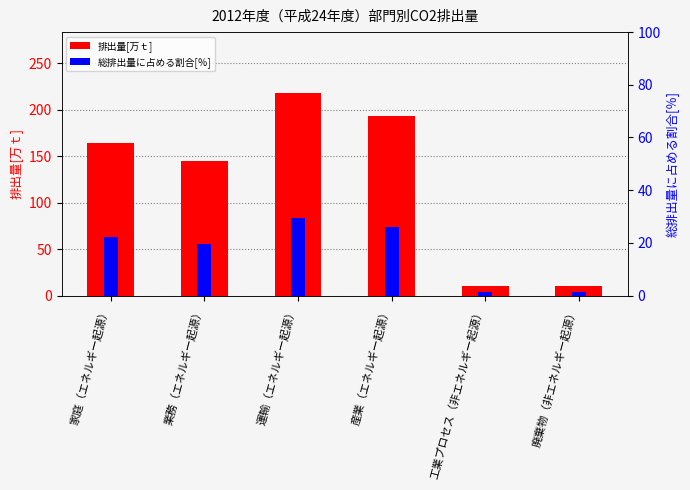

Reading left to right, list all the values displayed in this chart.

排出量[万ｔ]: 164.0	144.5	218.3	193.1	10.1	10.5
総排出量に占める割合[％]: 22.1	19.5	29.5	26.1	1.4	1.4